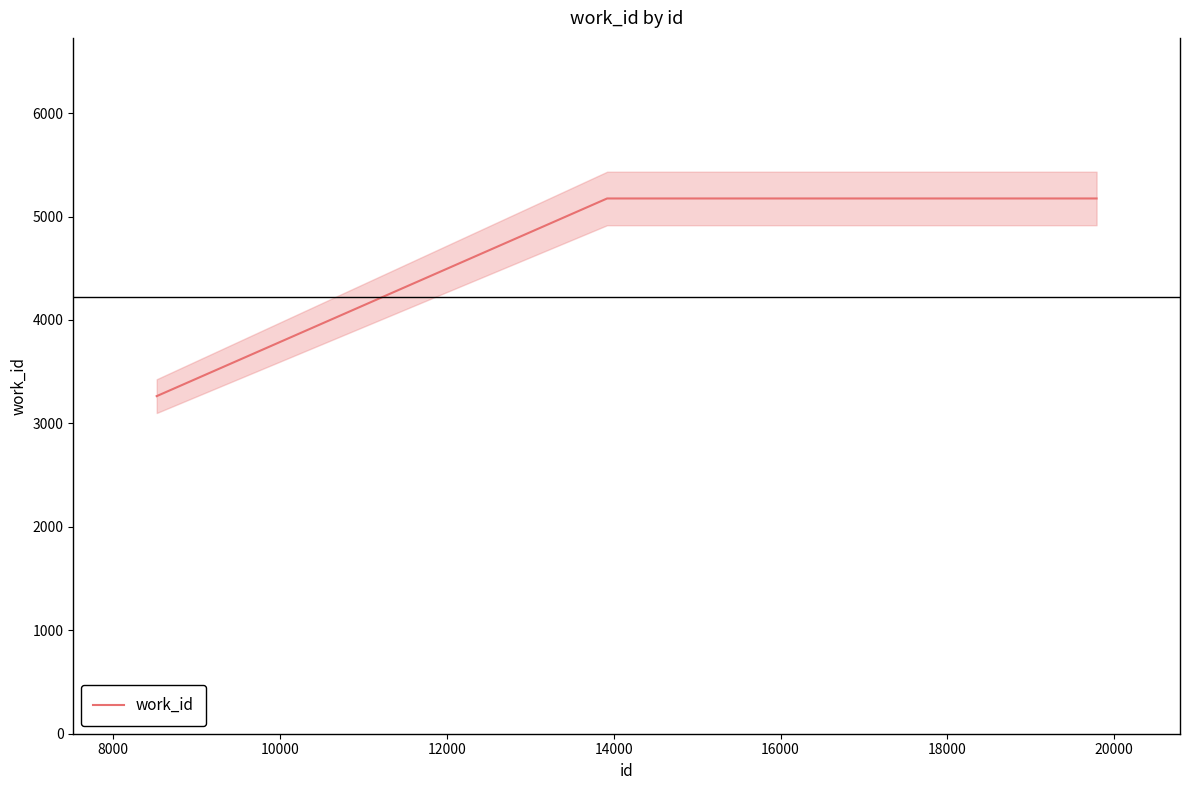

Is this an area chart (filled region under the line)?

No